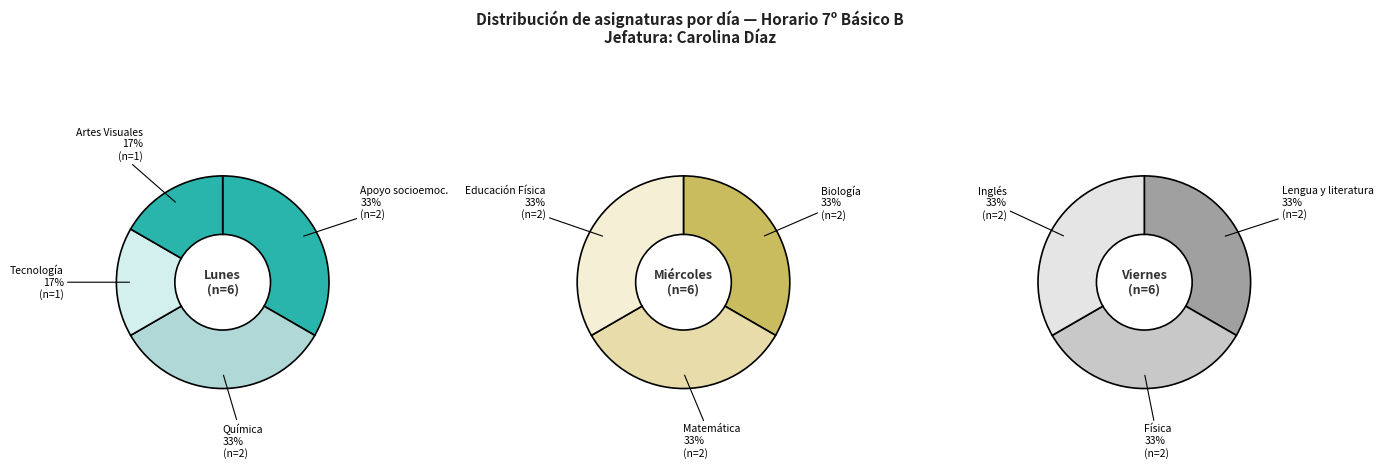

Do Tecnología and Biología together represent more than half of the pie?

No